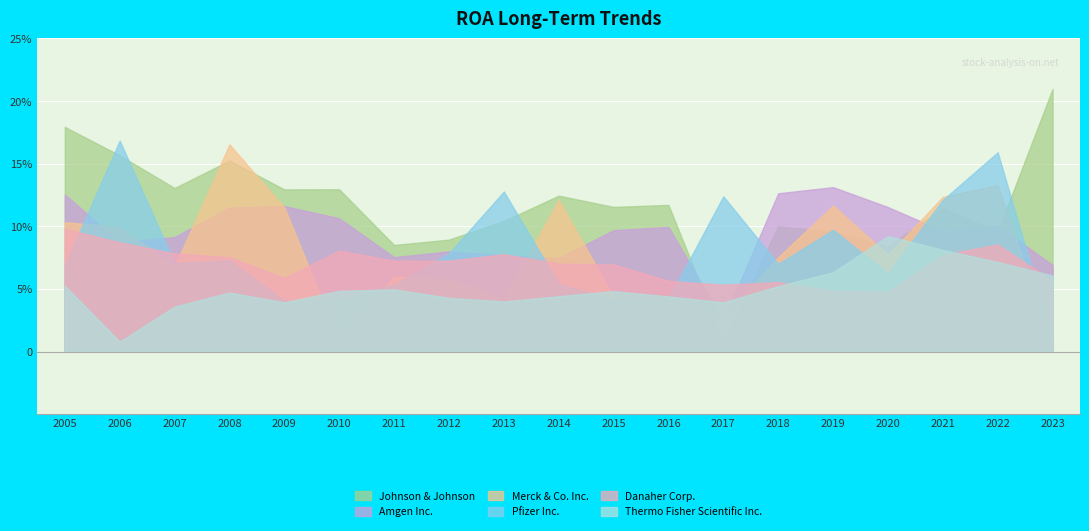

Reading right to left, list all the values displayed in this chart.

Johnson & Johnson: 2023=0.2	2022=0.1	2021=0.1	2020=0.1	2019=0.1	2018=0.1	2017=0.0	2016=0.1	2015=0.1	2014=0.1	2013=0.1	2012=0.1	2011=0.1	2010=0.1	2009=0.1	2008=0.2	2007=0.1	2006=0.2	2005=0.2
Amgen Inc.: 2023=0.1	2022=0.1	2021=0.1	2020=0.1	2019=0.1	2018=0.1	2017=0.0	2016=0.1	2015=0.1	2014=0.1	2013=0.1	2012=0.1	2011=0.1	2010=0.1	2009=0.1	2008=0.1	2007=0.1	2006=0.1	2005=0.1
Merck & Co. Inc.: 2023=0.0	2022=0.1	2021=0.1	2020=0.1	2019=0.1	2018=0.1	2017=0.0	2016=0.0	2015=0.0	2014=0.1	2013=0.0	2012=0.1	2011=0.1	2010=0.0	2009=0.1	2008=0.2	2007=0.1	2006=0.1	2005=0.1
Pfizer Inc.: 2023=0.0	2022=0.2	2021=0.1	2020=0.1	2019=0.1	2018=0.1	2017=0.1	2016=0.0	2015=0.0	2014=0.1	2013=0.1	2012=0.1	2011=0.1	2010=0.0	2009=0.0	2008=0.1	2007=0.1	2006=0.2	2005=0.1
Danaher Corp.: 2023=0.1	2022=0.1	2021=0.1	2020=0.0	2019=0.0	2018=0.1	2017=0.1	2016=0.1	2015=0.1	2014=0.1	2013=0.1	2012=0.1	2011=0.1	2010=0.1	2009=0.1	2008=0.1	2007=0.1	2006=0.1	2005=0.1
Thermo Fisher Scientific Inc.: 2023=0.1	2022=0.1	2021=0.1	2020=0.1	2019=0.1	2018=0.1	2017=0.0	2016=0.0	2015=0.0	2014=0.0	2013=0.0	2012=0.0	2011=0.0	2010=0.0	2009=0.0	2008=0.0	2007=0.0	2006=0.0	2005=0.1